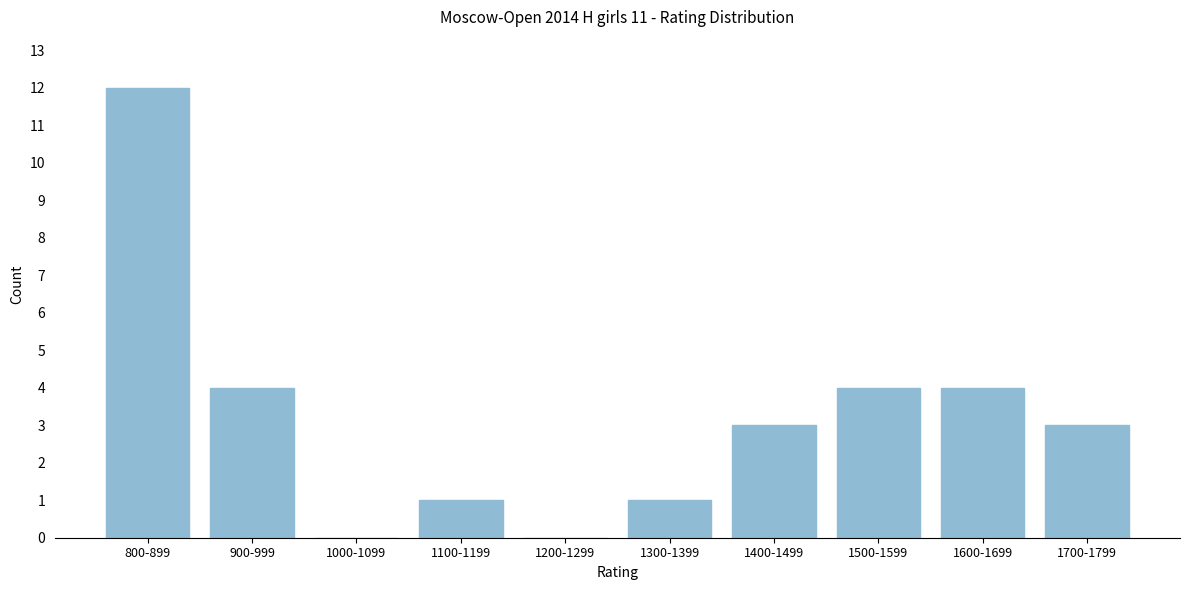

Reading left to right, transcribe all the data shown in this chart.

800-899=12	900-999=4	1000-1099=0	1100-1199=1	1200-1299=0	1300-1399=1	1400-1499=3	1500-1599=4	1600-1699=4	1700-1799=3